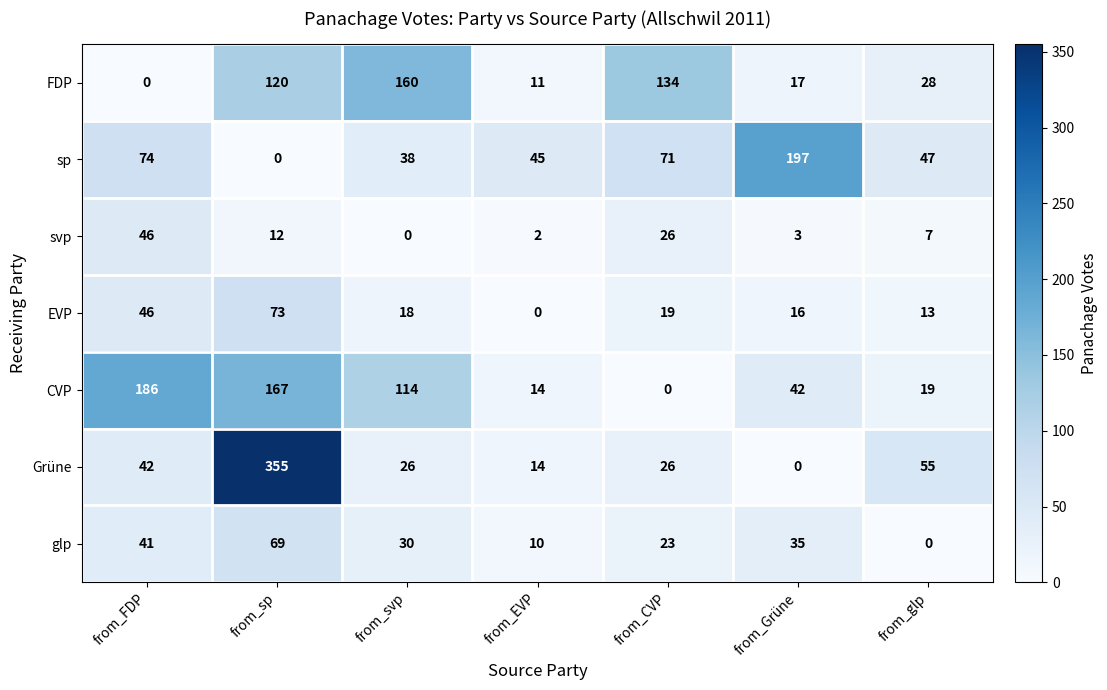

True or false: CVP has a value of 114 at from_svp.

True